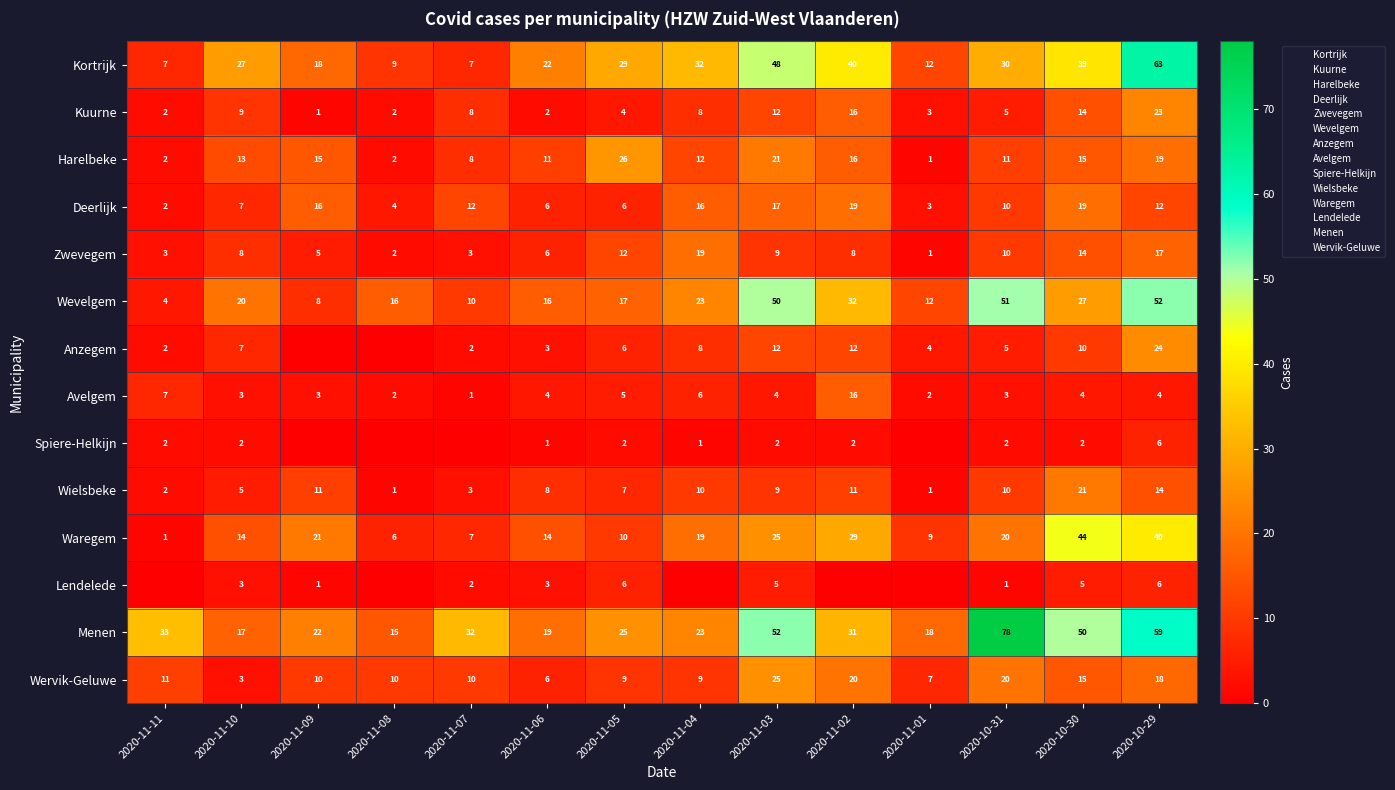

Where is Deerlijk nearest to the value 10?

2020-10-31